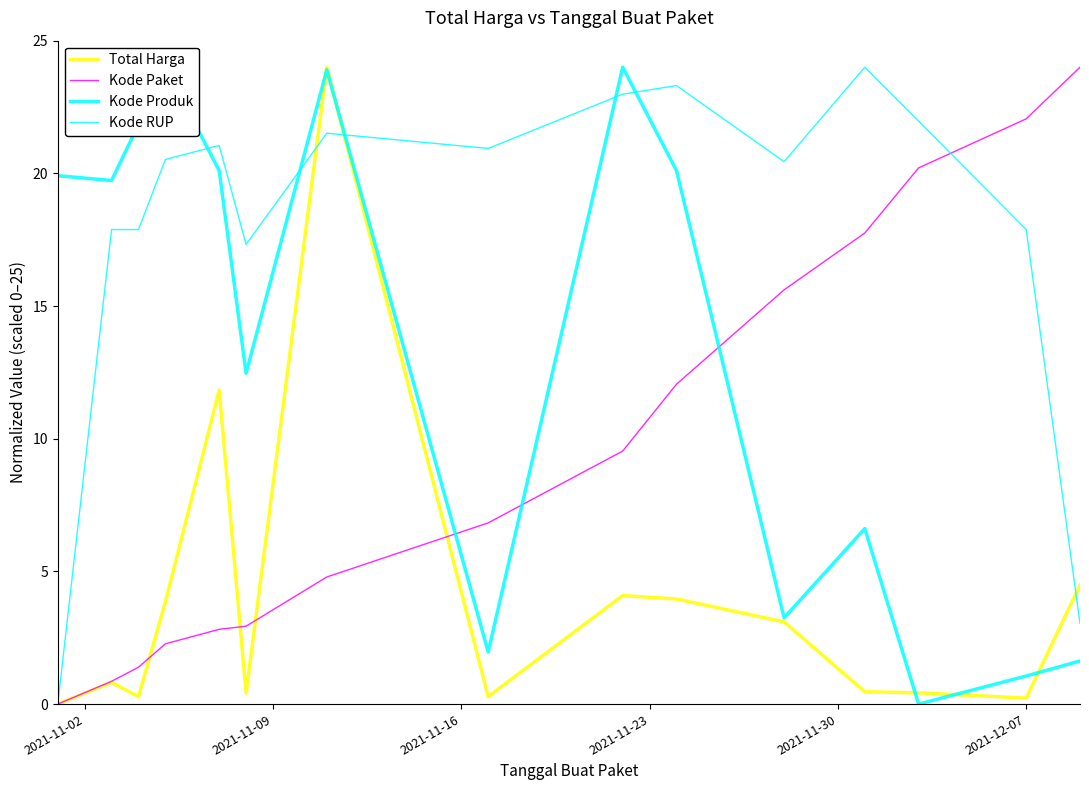

What is the difference between the second highest and second lowest values in the Total Harga series?

11.6